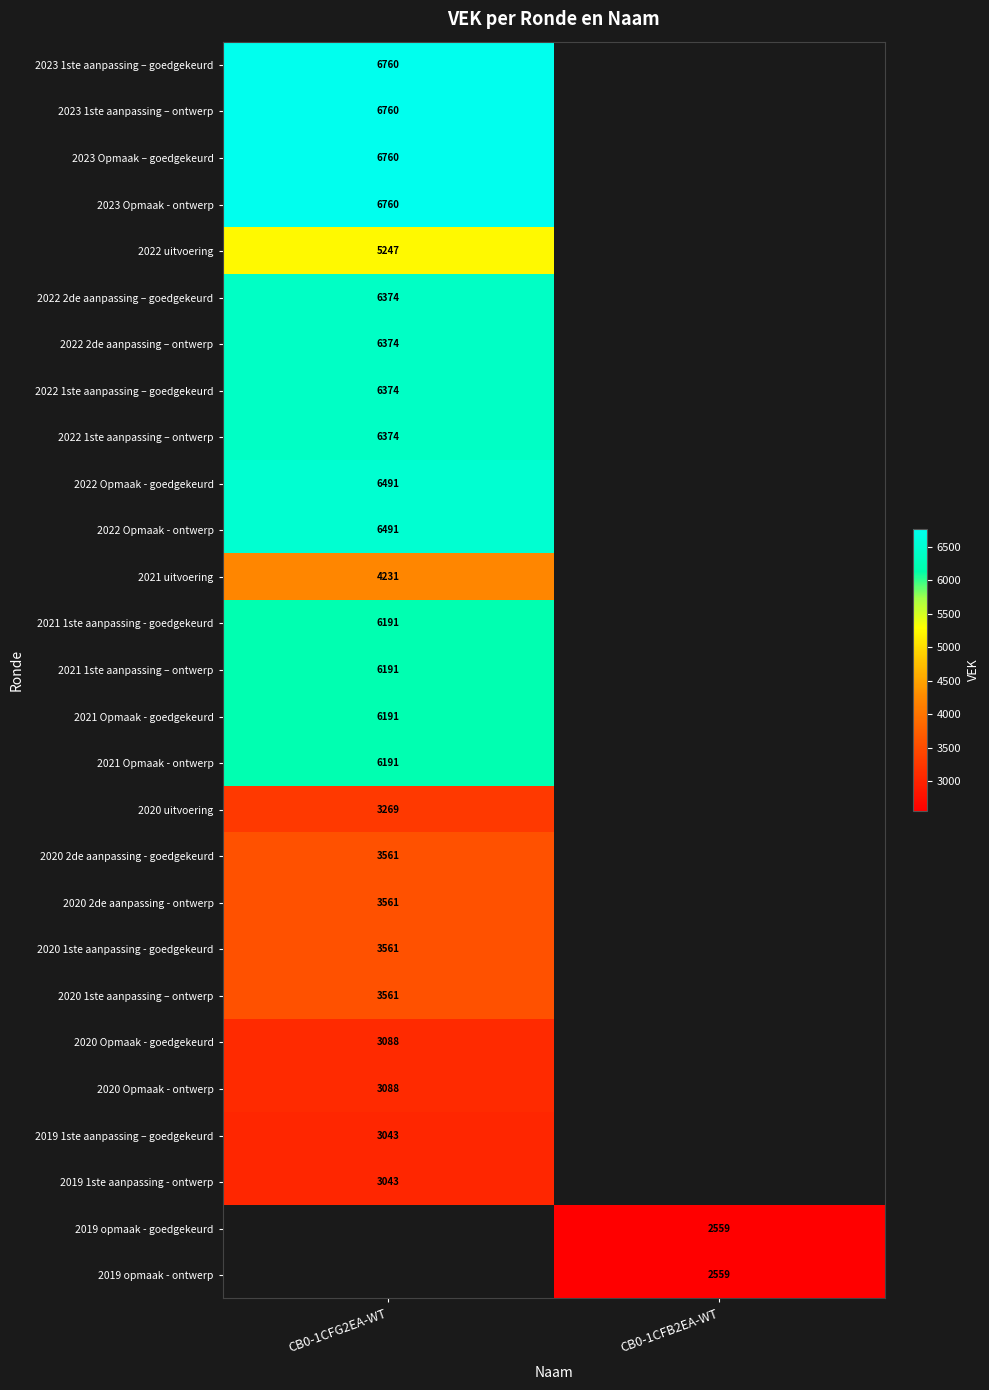

True or false: 2023 1ste aanpassing – ontwerp has a value of 6760 at CB0-1CFG2EA-WT.

True